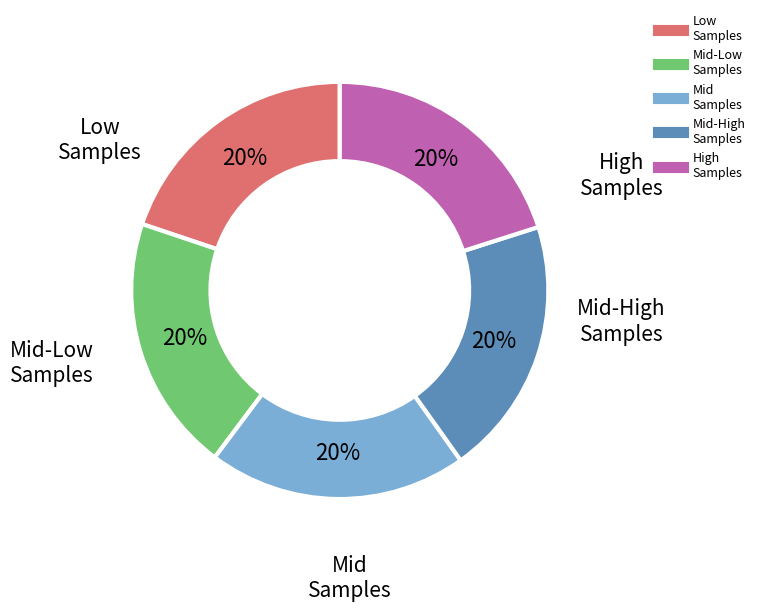

Does any single category account for the majority?

No